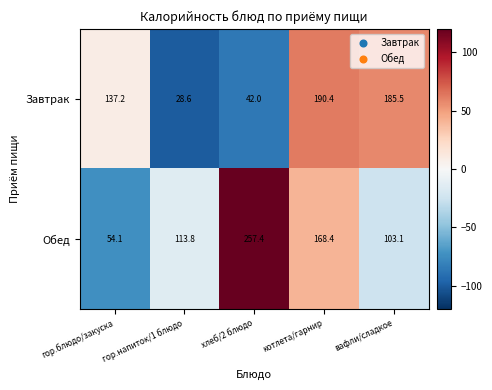

List the series in order of their overall mean, lowest first.

Завтрак, Обед